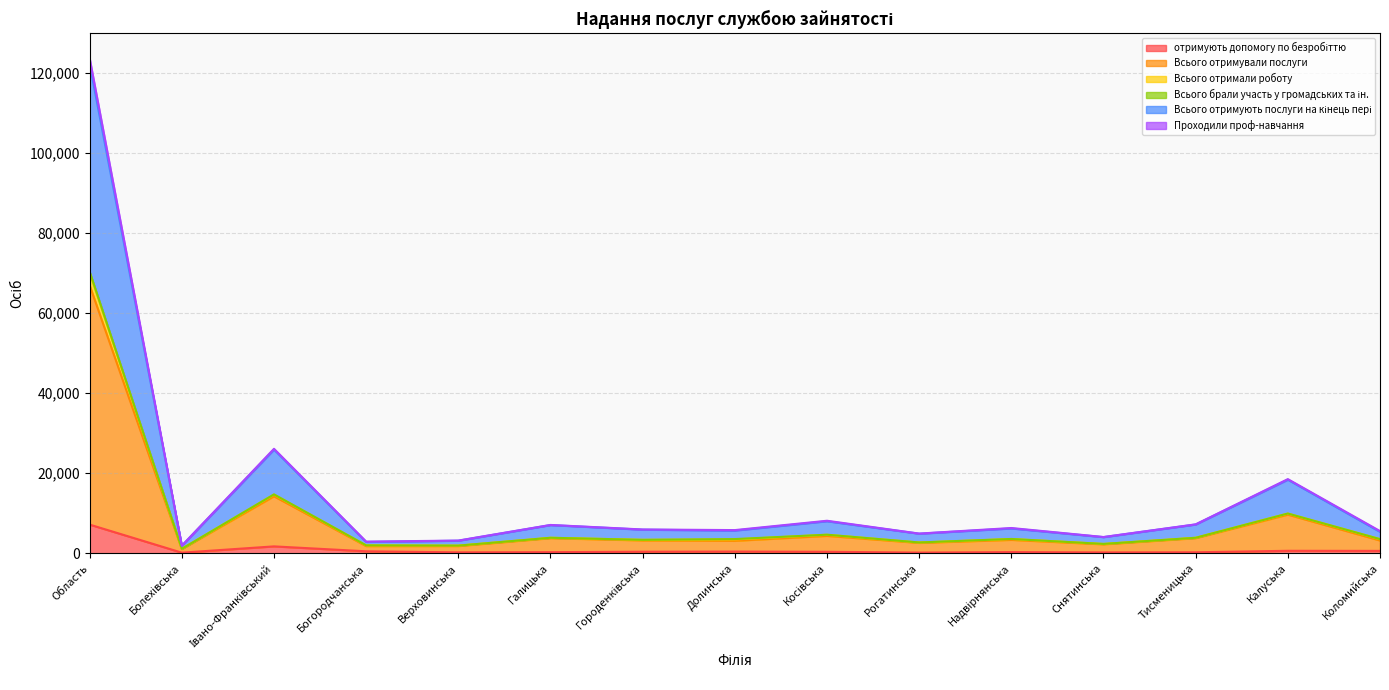

At which category is the sum across all series the highest?

Область